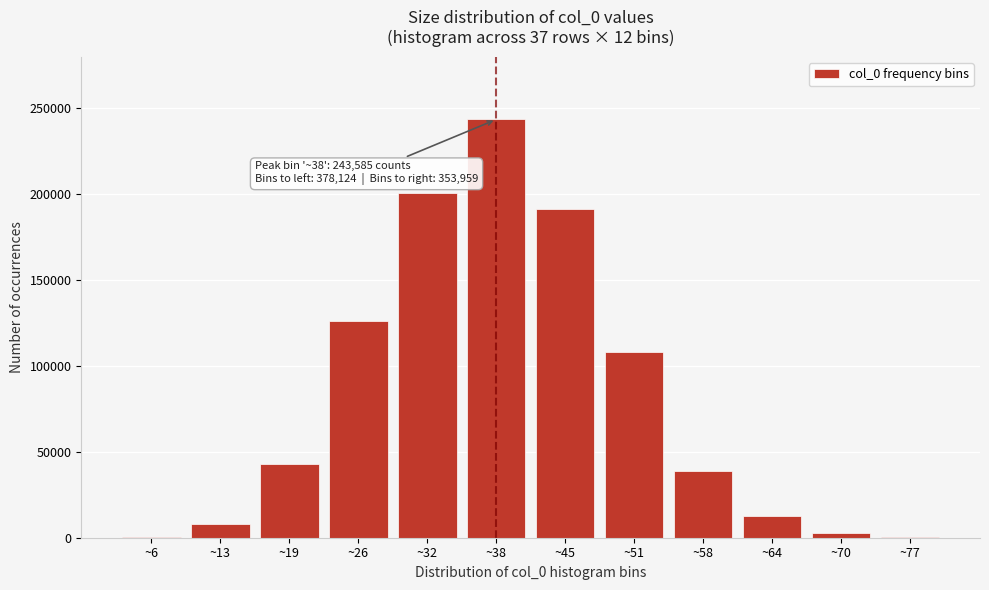

What is the sum of all values?

975668